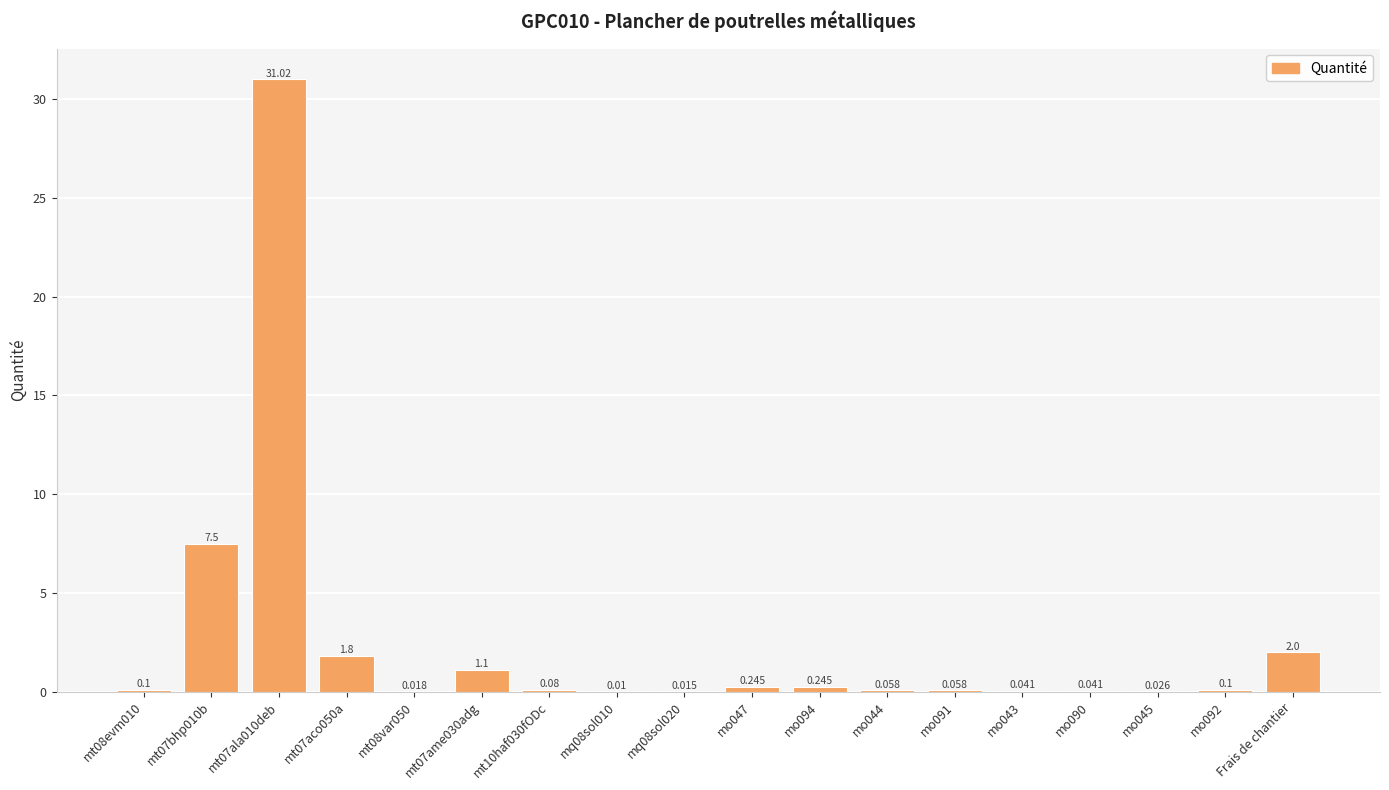

Are the bars grouped side by side (vs. stacked)?

No